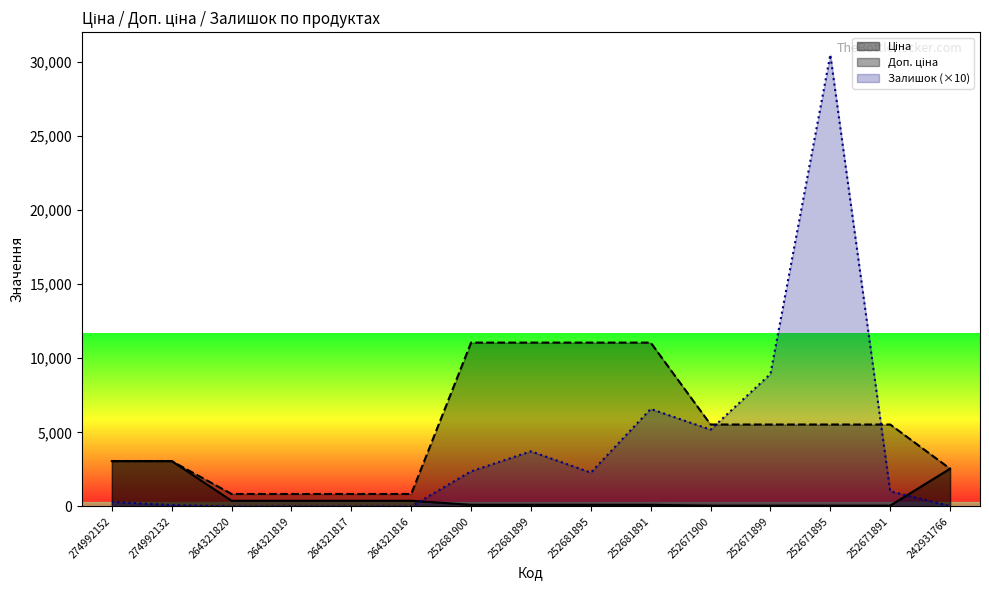

True or false: Ціна has more than 2 points higher than both neighbors.

False